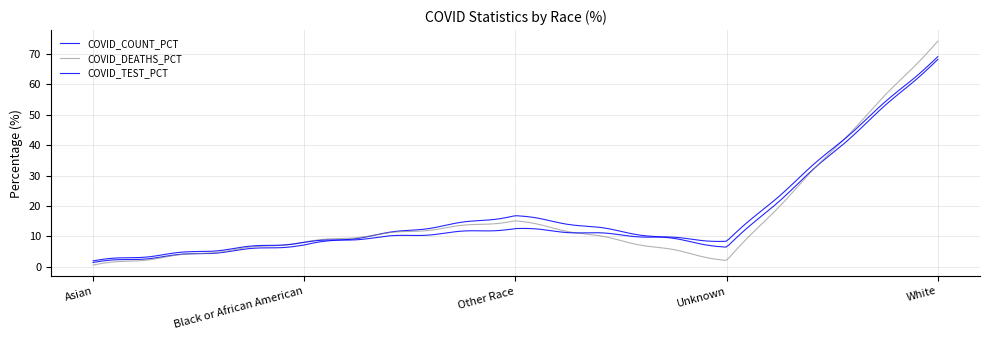

How many intersections are there between COVID_COUNT_PCT and COVID_TEST_PCT?

2